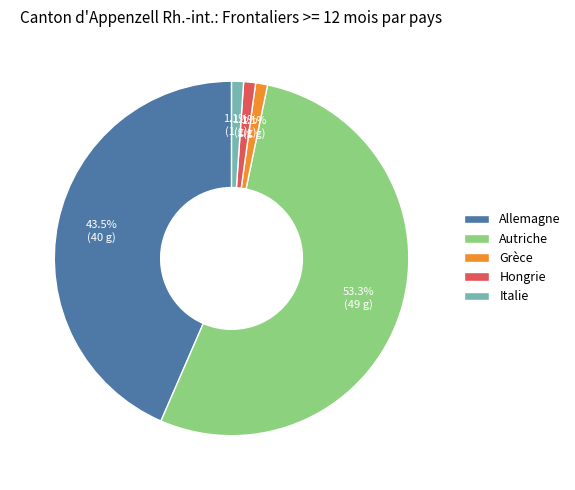

Approximately how many times larger is the value at Grèce compared to Italie?

1.0